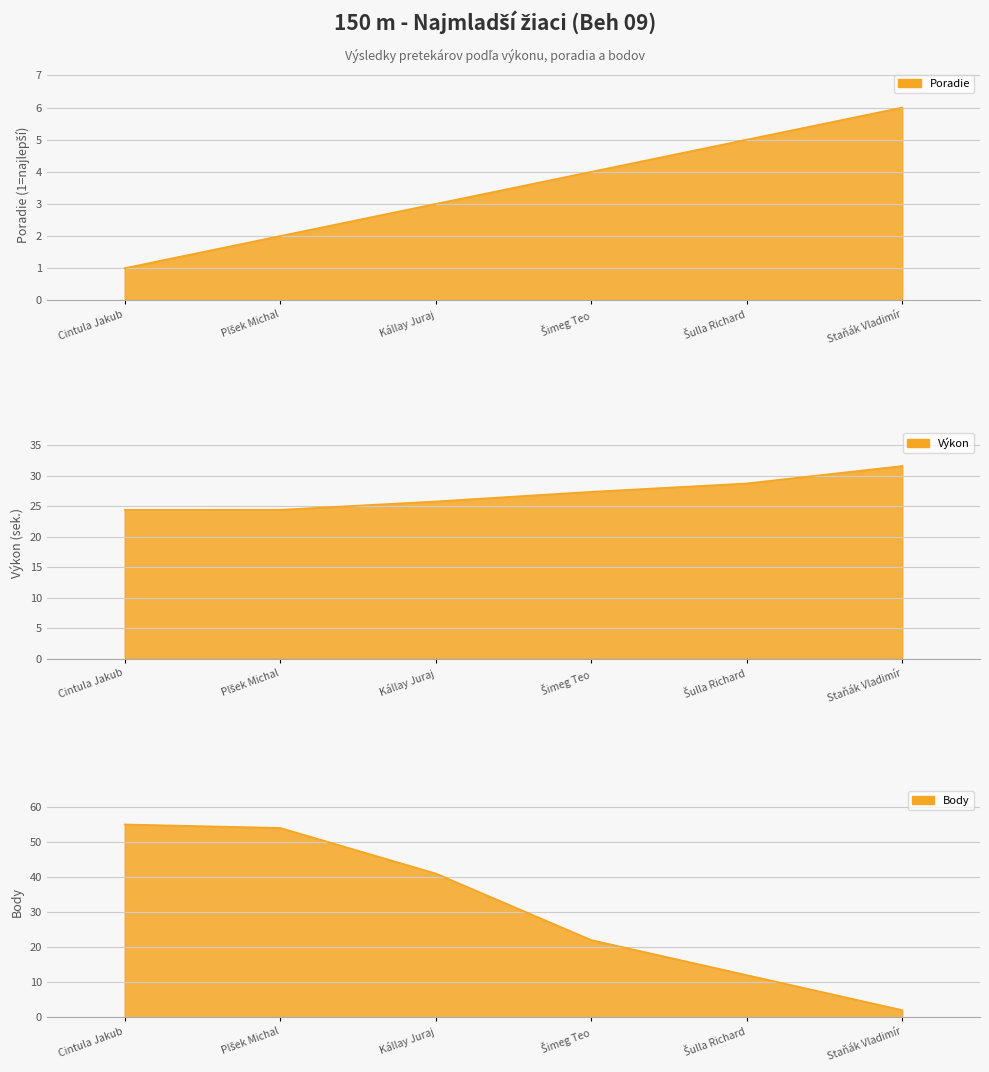

At which label does Body reach its minimum?

Staňák Vladimír